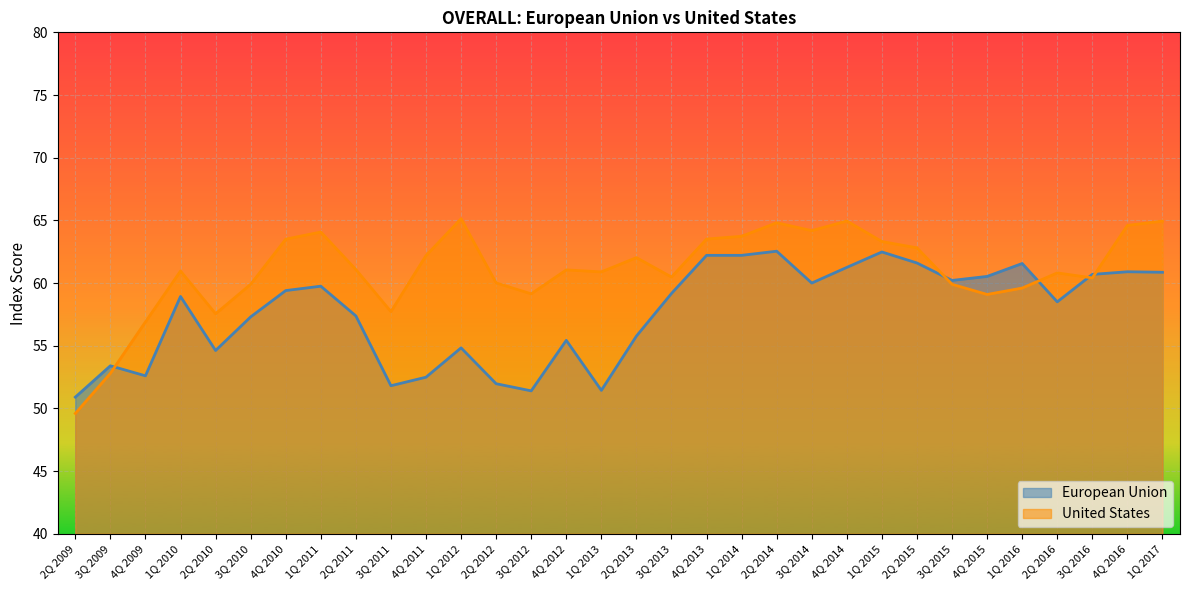

At which category is the sum across all series the highest?

2Q 2014